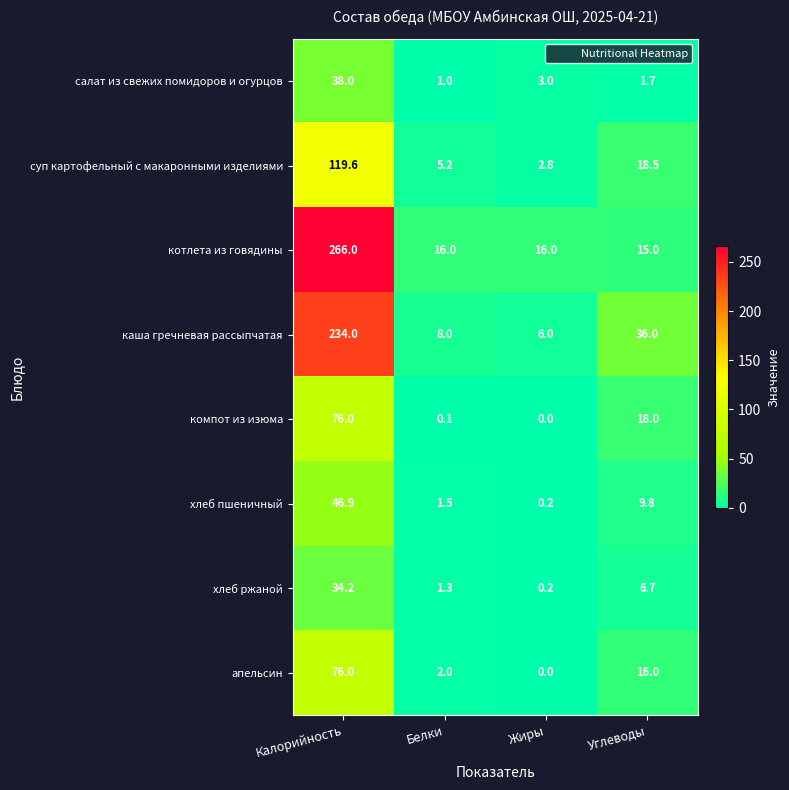

Which series has the largest range (max minus min)?

котлета из говядины